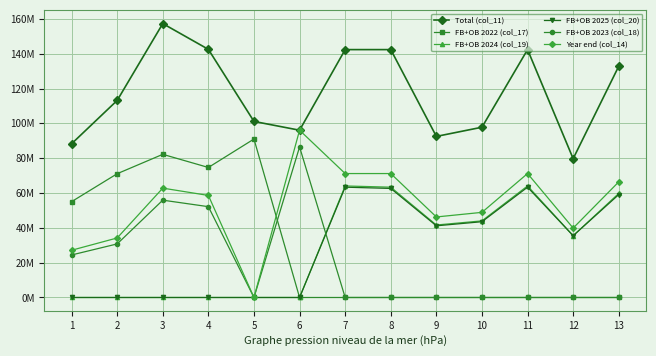

What are all the series names shown in the legend?

Total (col_11), FB+OB 2022 (col_17), FB+OB 2024 (col_19), FB+OB 2025 (col_20), FB+OB 2023 (col_18), Year end (col_14)